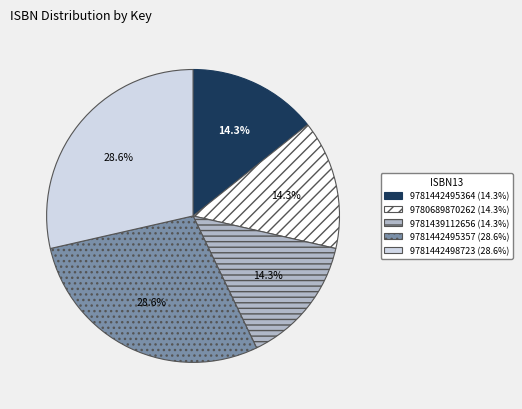

Is there any slice that represents more than half of the pie?

No